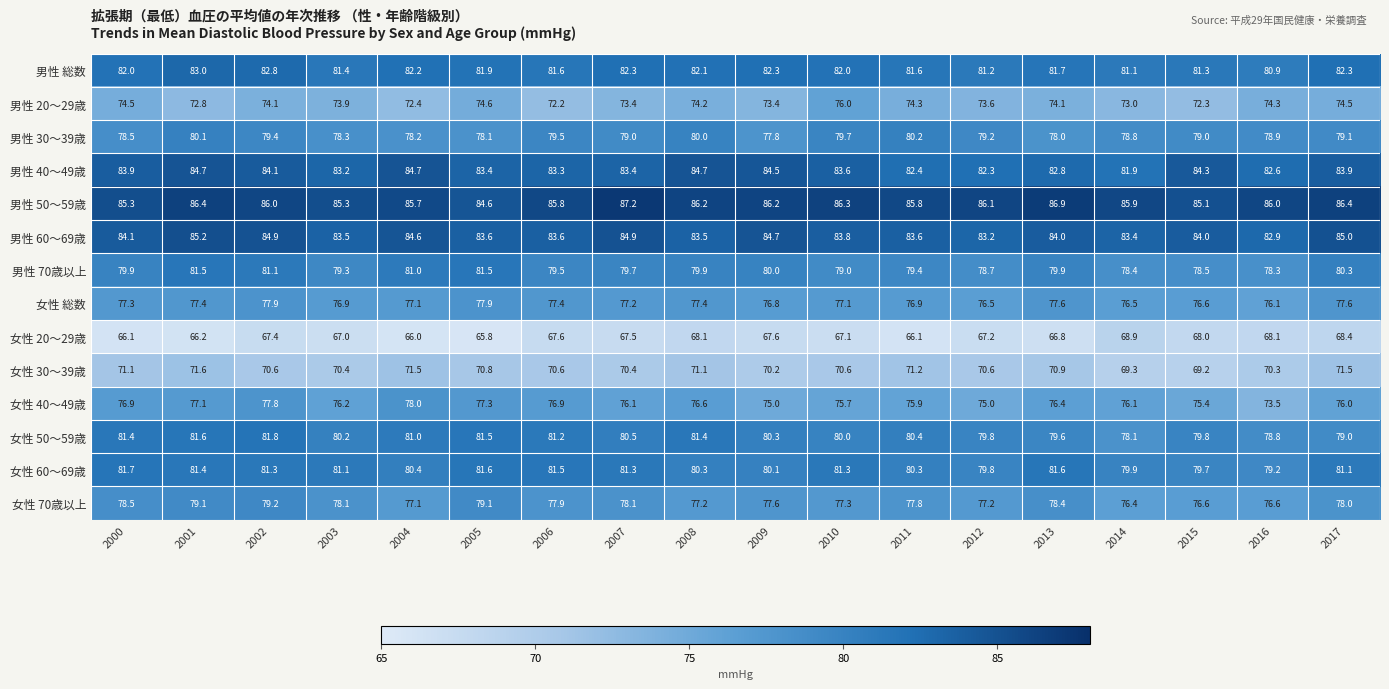

List the series in order of their peak value, highest first.

男性 50～59歳, 男性 60～69歳, 男性 40～49歳, 男性 総数, 女性 50～59歳, 女性 60～69歳, 男性 70歳以上, 男性 30～39歳, 女性 70歳以上, 女性 40～49歳, 女性 総数, 男性 20～29歳, 女性 30～39歳, 女性 20～29歳